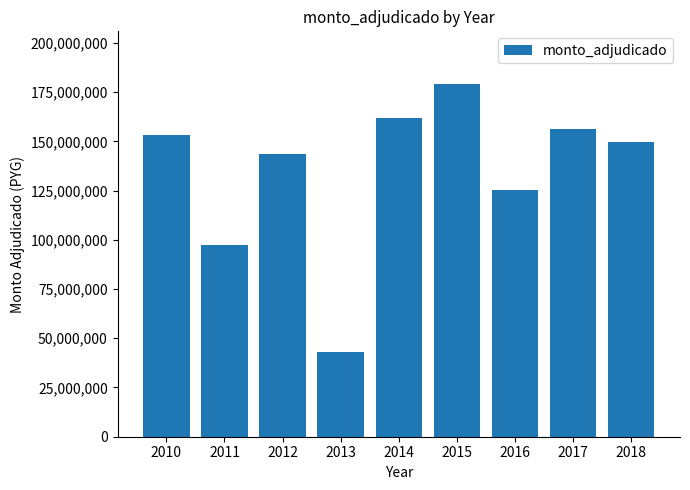

The value at 2015 is 298592829. True or false?

False